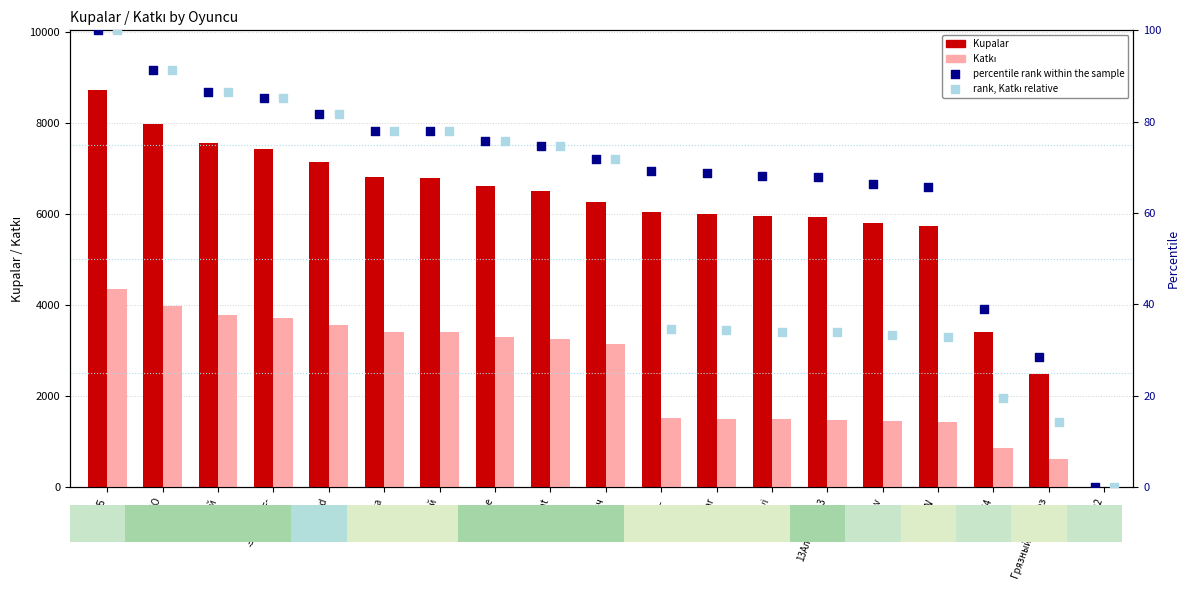

Which series contains the lowest Y value?

Kupalar